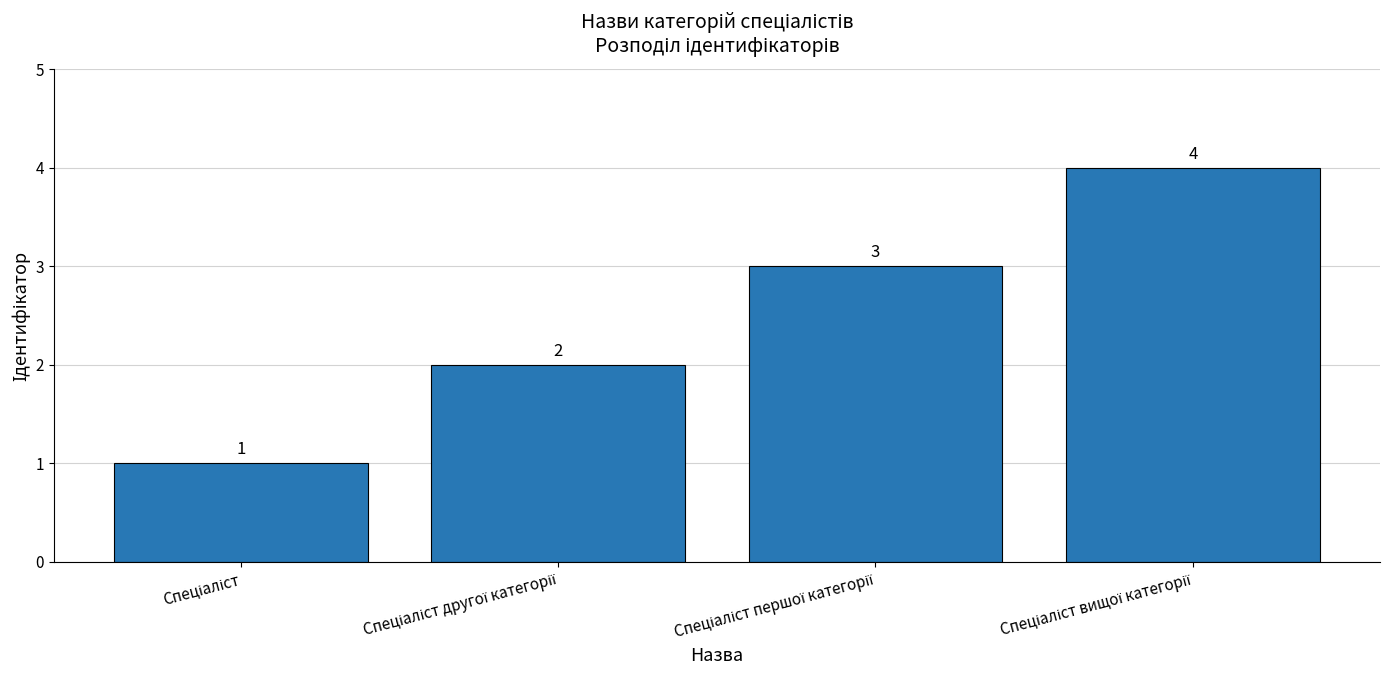

What is the value of the 1st bar from the left?

1